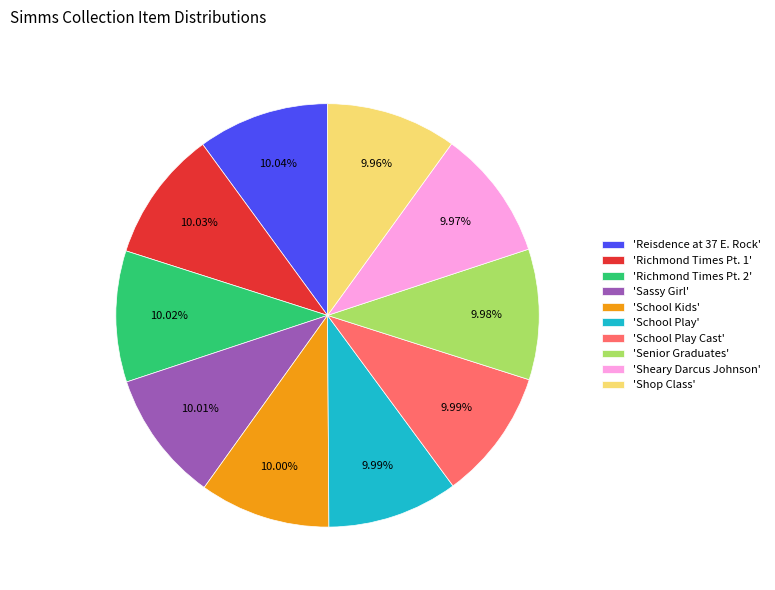

Does 'Sheary Darcus Johnson' represent more than half of the total?

No